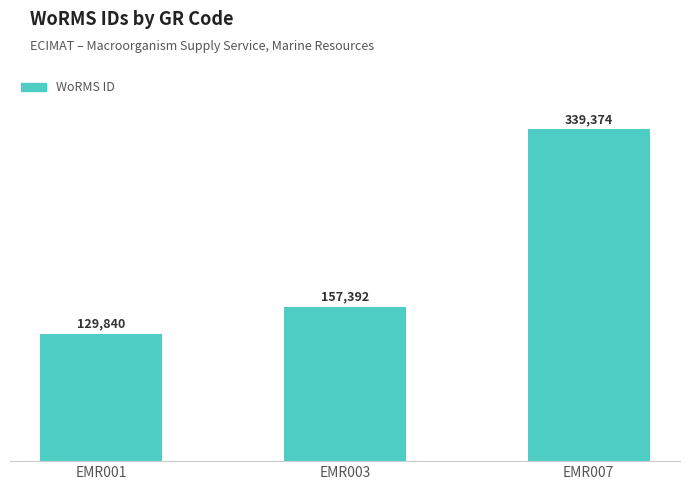

Reading left to right, transcribe all the data shown in this chart.

129840	157392	339374